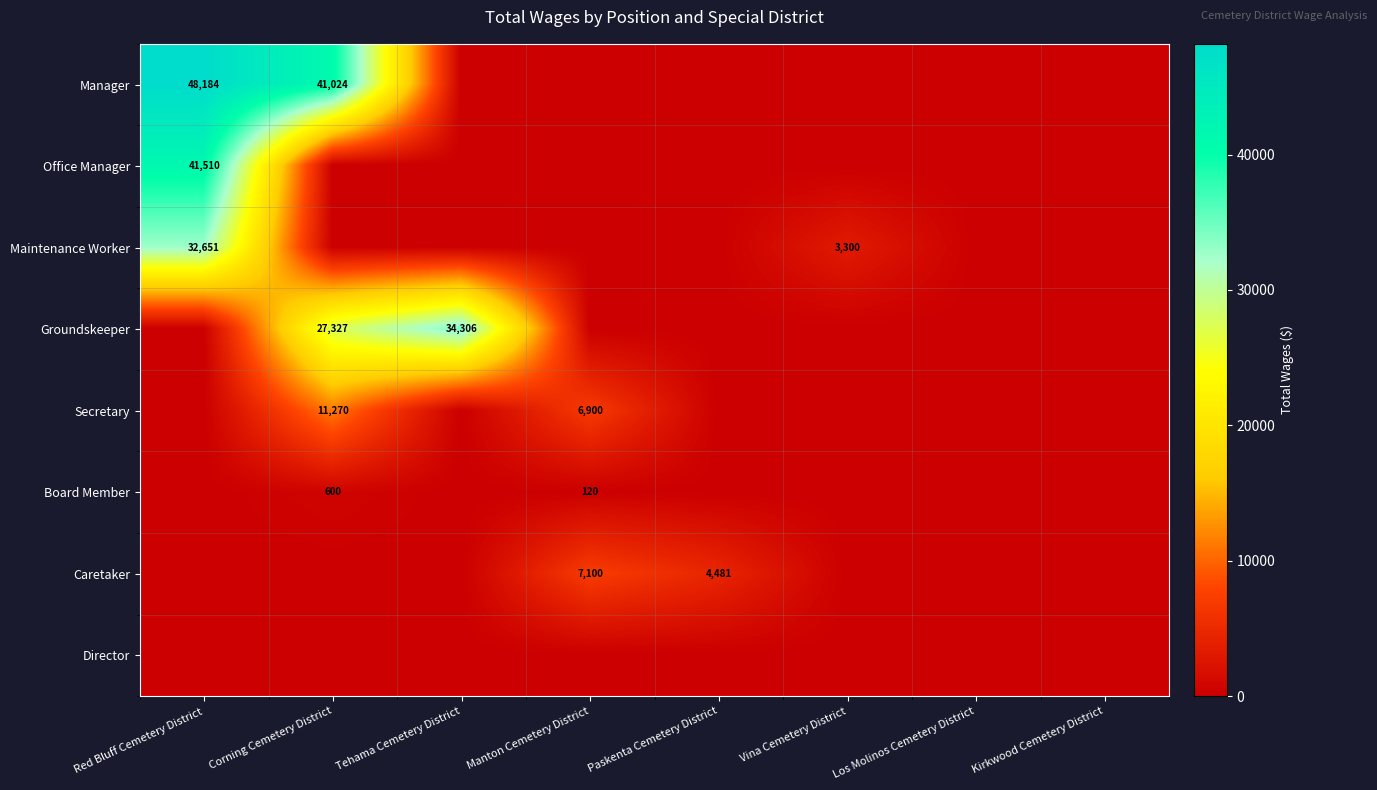

What is the difference between the Board Member values at Corning Cemetery District and Manton Cemetery District?

480